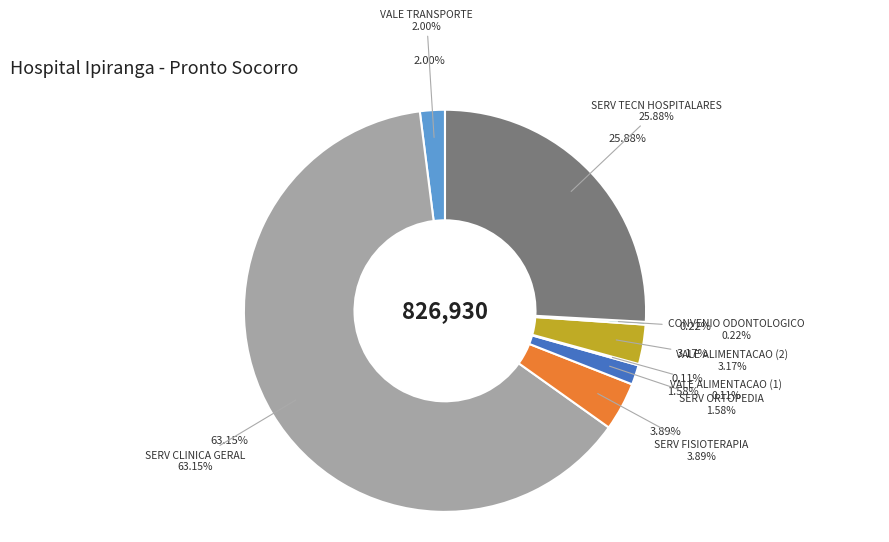

Approximately how many times larger is the value at SERV TECN HOSPITALARES compared to VALE TRANSPORTE?

12.9